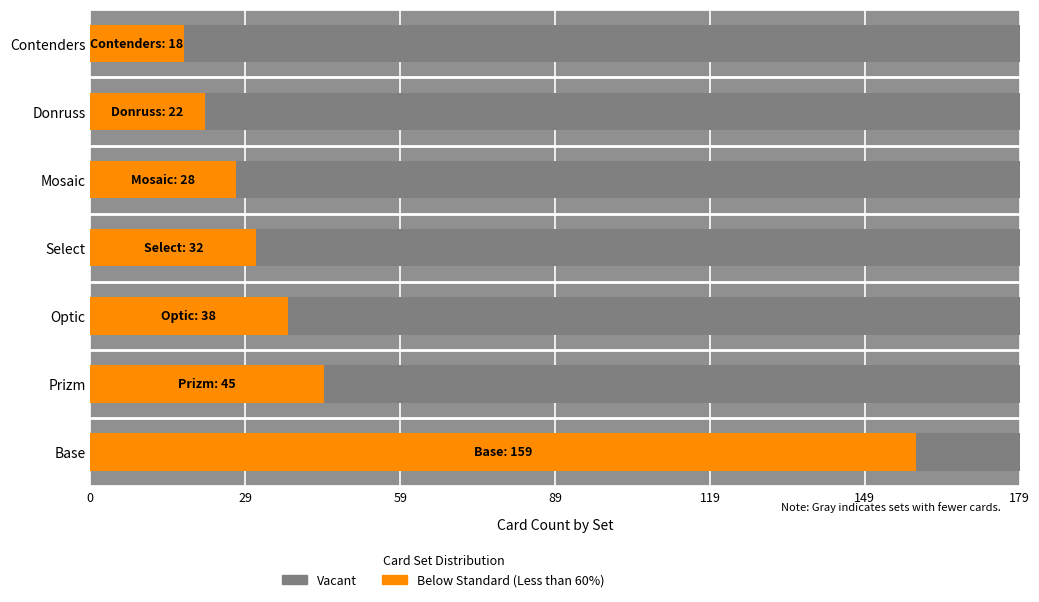

Which series has the widest spread of values?

Below Standard (Less than 60%)